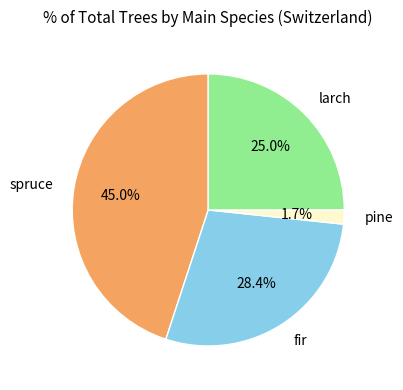

What is the total percentage of pine and fir?

30.1%